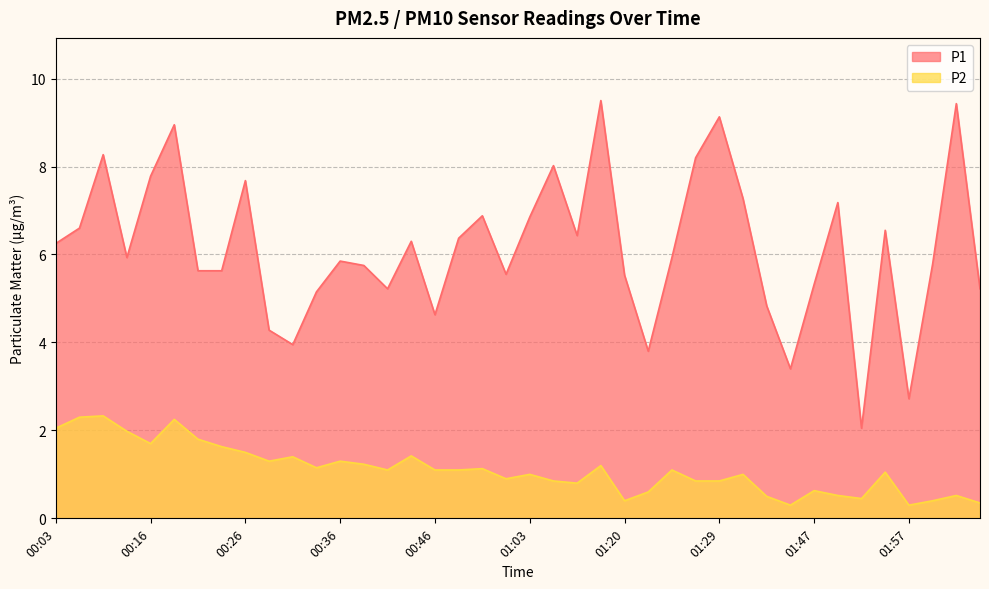

True or false: P2 has a value of 0.2 at 01:29.

False